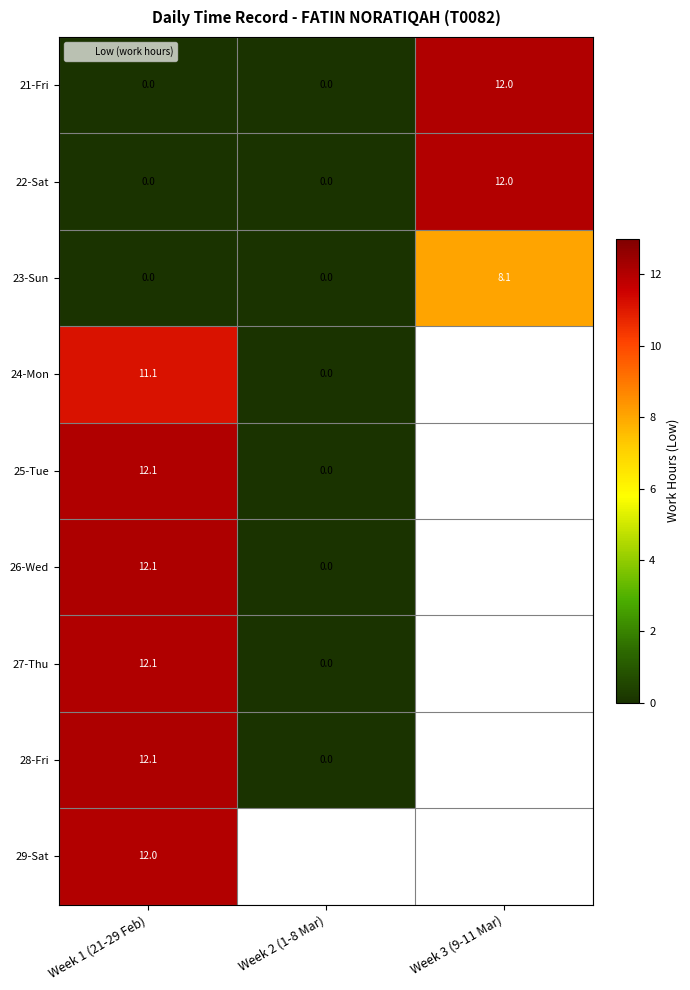

How many positive values does the 22-Sat series have?

1